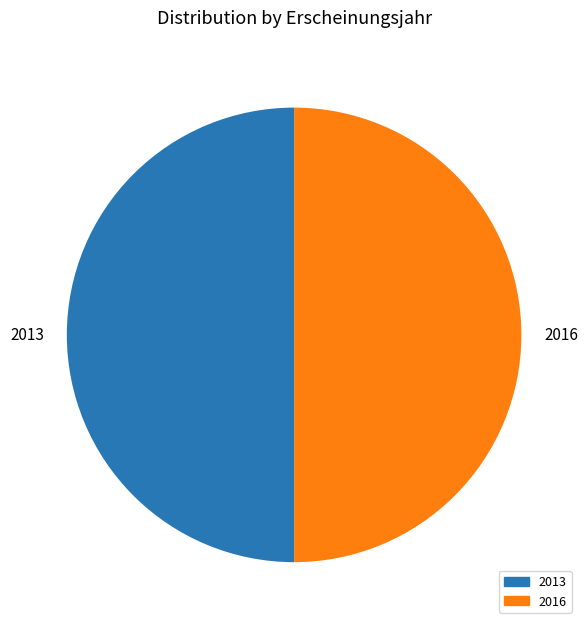

True or false: 2016 accounts for 57% of the total.

False